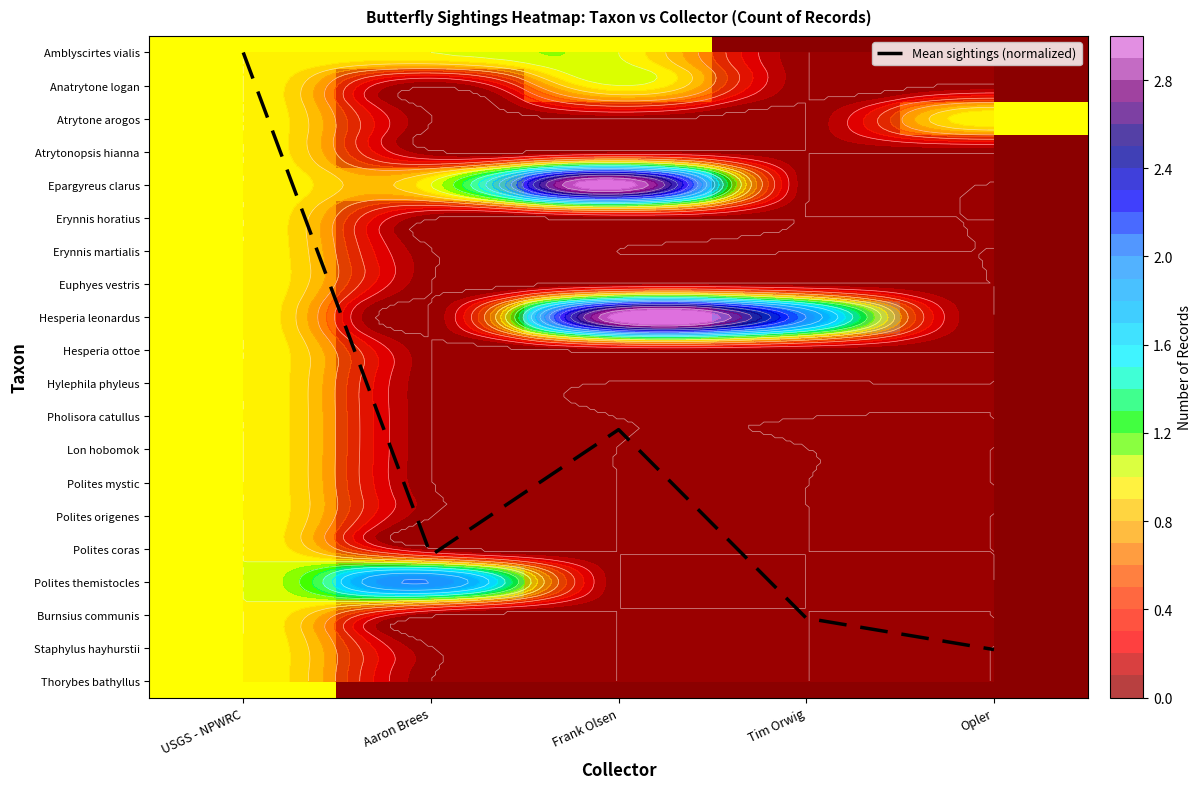

What is the difference between the maximum and second lowest values in the Epargyreus clarus series?

3.0